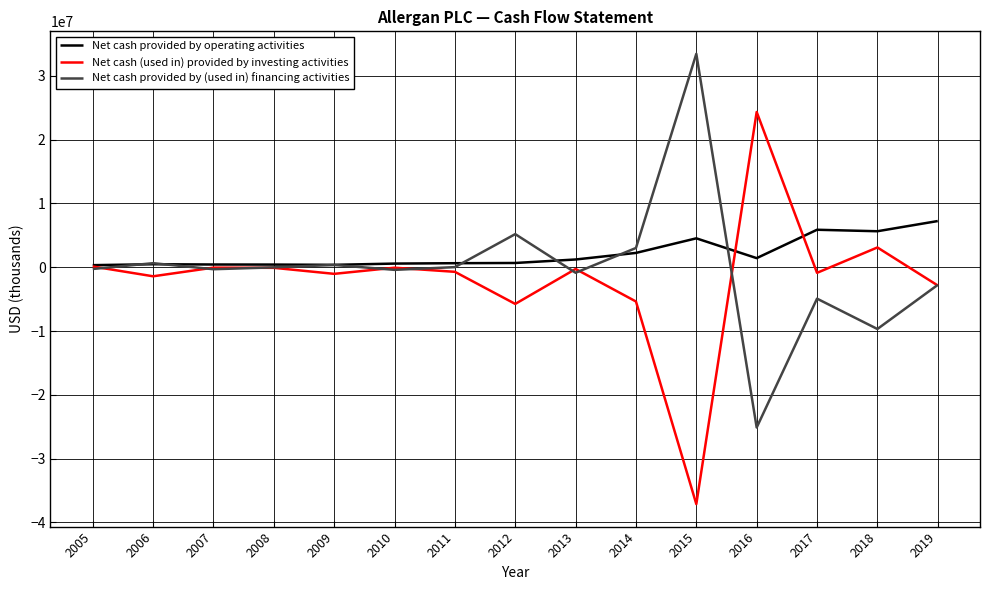

What is the sum of the Net cash (used in) provided by investing activities values at 2008 and 2015?

-37214257